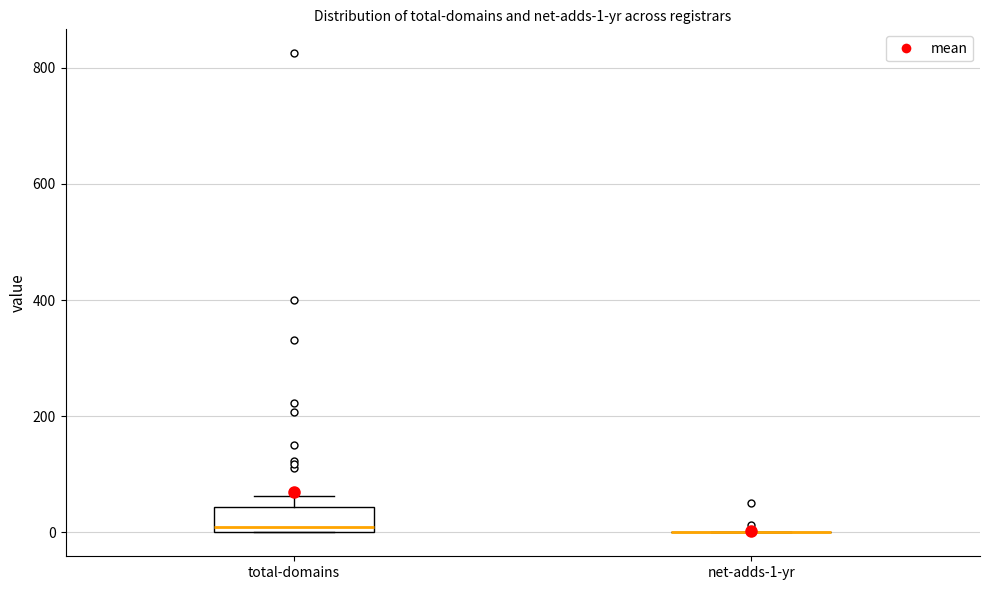

Comparing the boxes themselves (not the whiskers), which one is the tallest?

total-domains